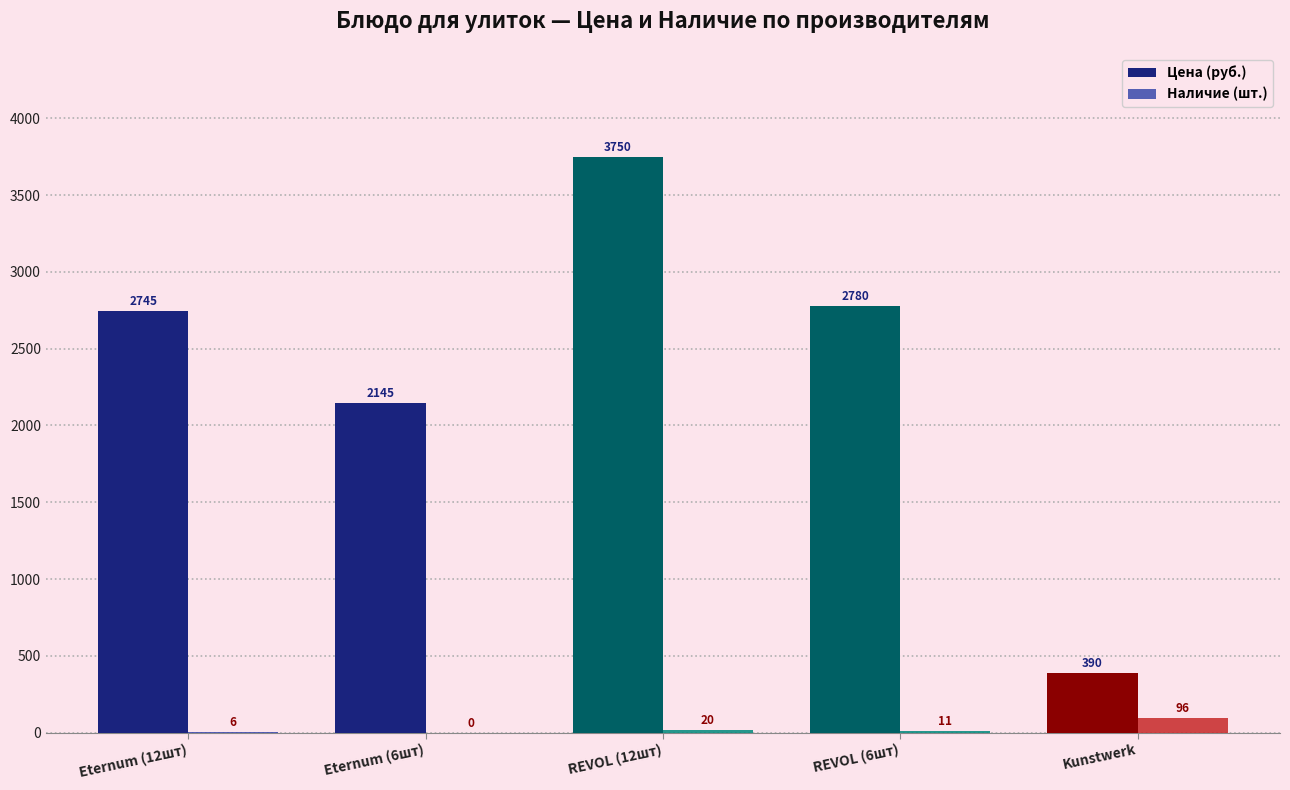

At which label does Цена (руб.) reach its peak?

REVOL (12шт)